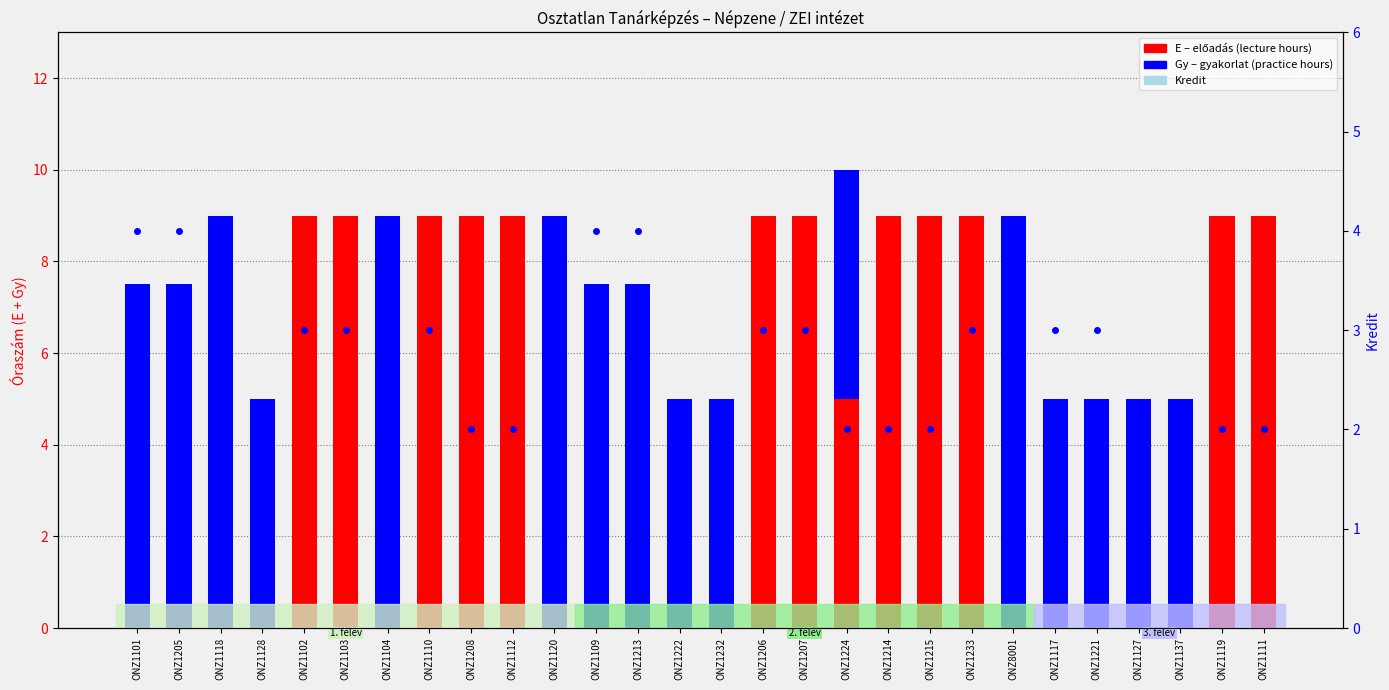

What are all the series names shown in the legend?

E (előadás), Gy (gyakorlat), Kredit